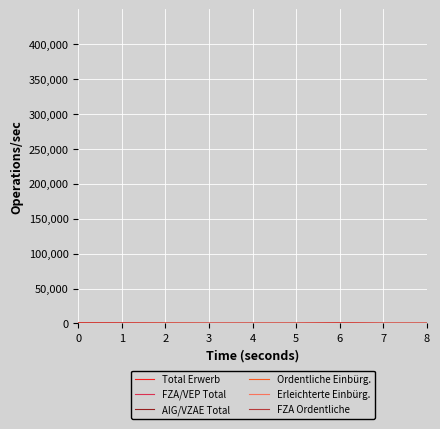

Does the chart have visible grid lines?

Yes